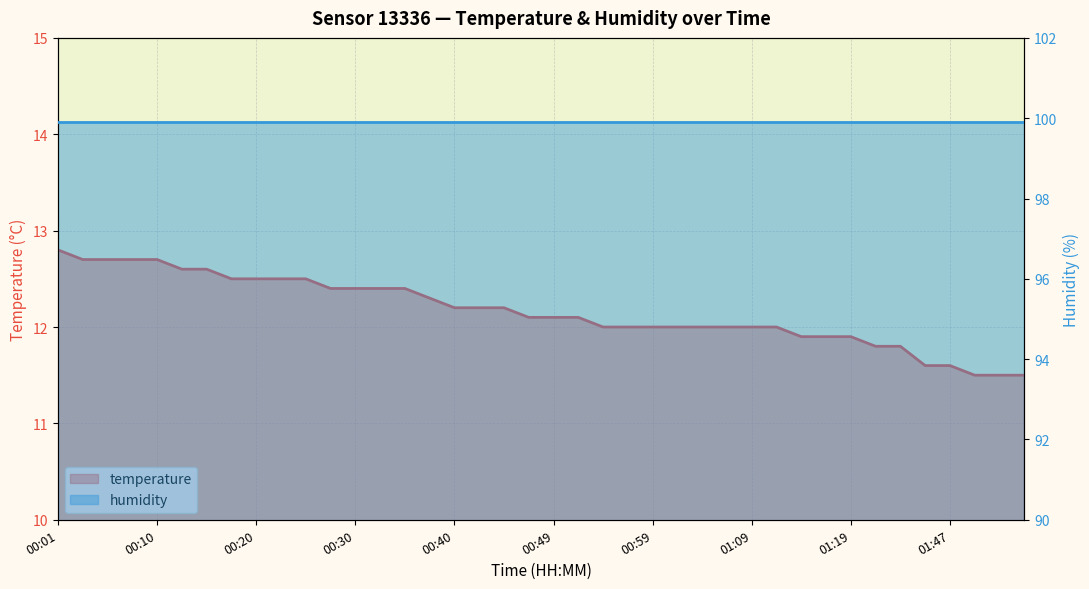

How many categories are shown in the chart?

40